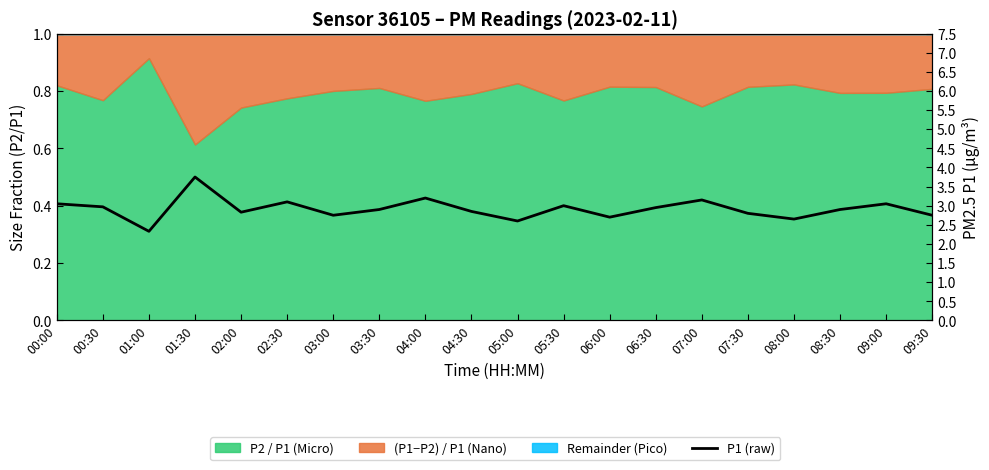

At which category does the chart reach its minimum across all series?

01:00